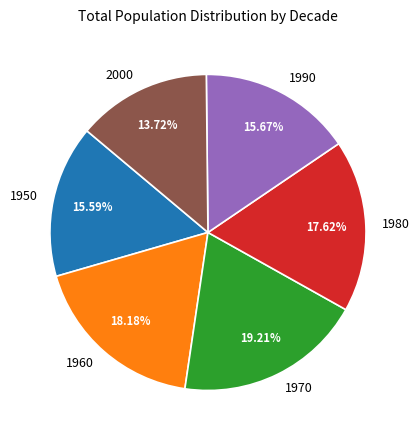

To the nearest percent, what percentage of the pie is 1960?

18%